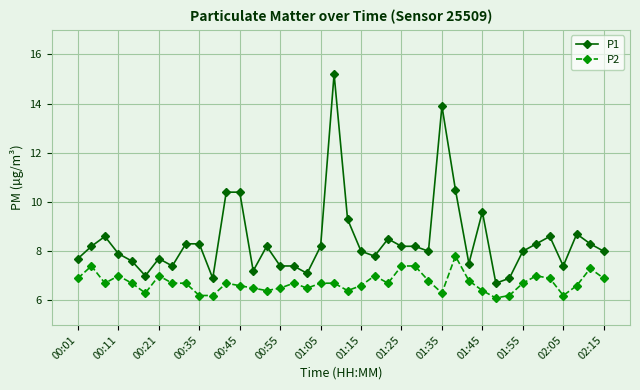

Which series has the largest total across all categories?

P1